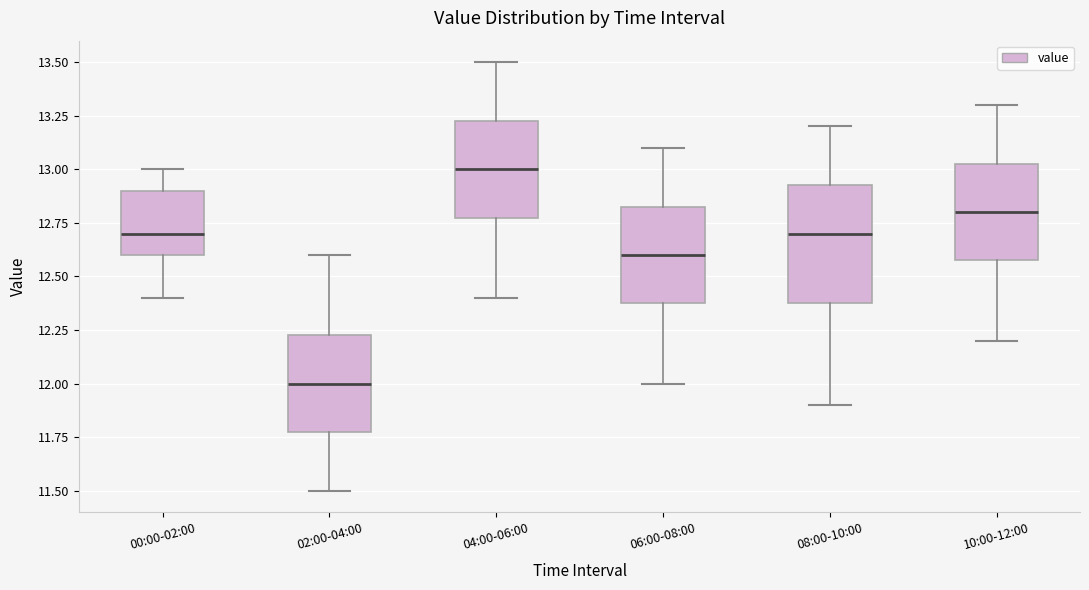

Reading left to right, read every box against the y-axis: the position of its median line, the range the box covers, and the ends of its whiskers. The values are not printed on the chart, so give them approximately, as read against the axis.

00:00-02:00: median 12.70, box 12.60 to 12.90, whiskers 12.40 to 13.00
02:00-04:00: median 12.00, box 11.80 to 12.25, whiskers 11.50 to 12.60
04:00-06:00: median 13.00, box 12.80 to 13.25, whiskers 12.40 to 13.50
06:00-08:00: median 12.60, box 12.40 to 12.85, whiskers 12.00 to 13.10
08:00-10:00: median 12.70, box 12.40 to 12.95, whiskers 11.90 to 13.20
10:00-12:00: median 12.80, box 12.60 to 13.05, whiskers 12.20 to 13.30